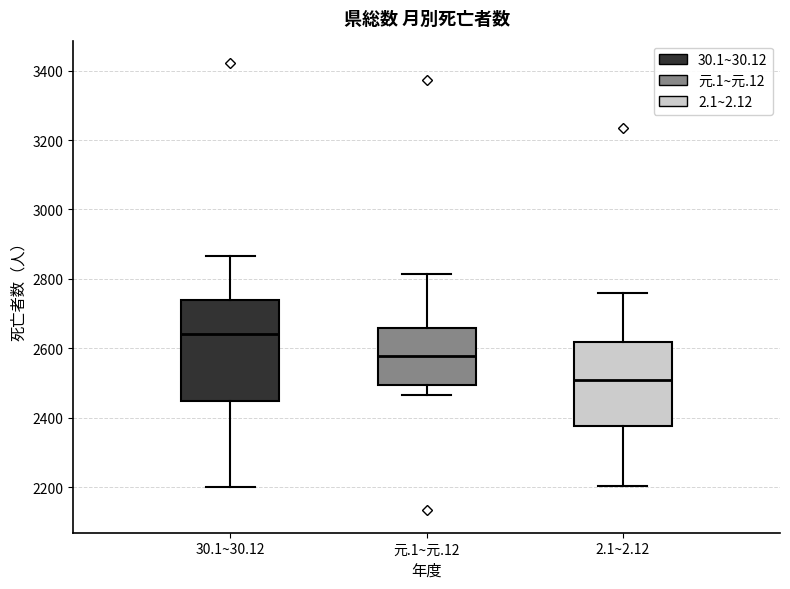

Reading left to right, read every box against the y-axis: the position of its median line, the range the box covers, and the ends of its whiskers. The values are not printed on the chart, so give them approximately, as read against the axis.

30.1~30.12: median 2640, box 2440 to 2740, whiskers 2200 to 2860
元.1~元.12: median 2580, box 2500 to 2660, whiskers 2460 to 2820
2.1~2.12: median 2500, box 2380 to 2620, whiskers 2200 to 2760